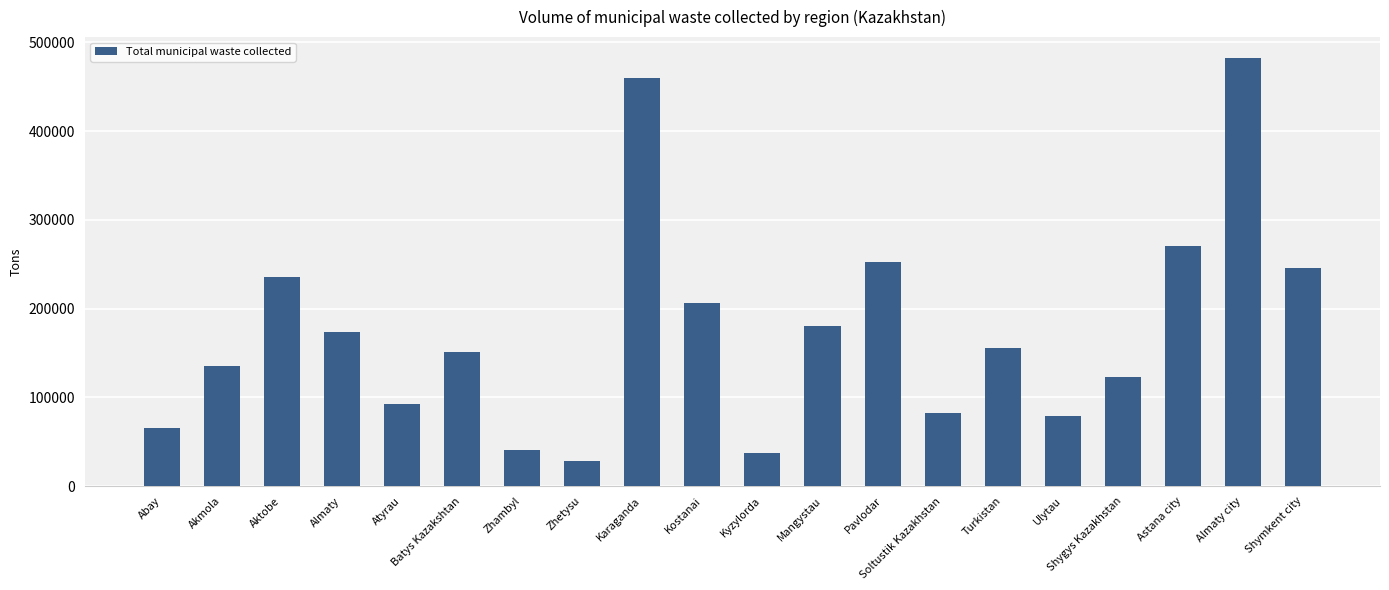

Reading left to right, list all the values displayed in this chart.

64987	135606	235370	173236	92644	151541	40281	28307	459874	205914	37098	180045	252483	81856	155997	79305	123289	270967	481709	245760